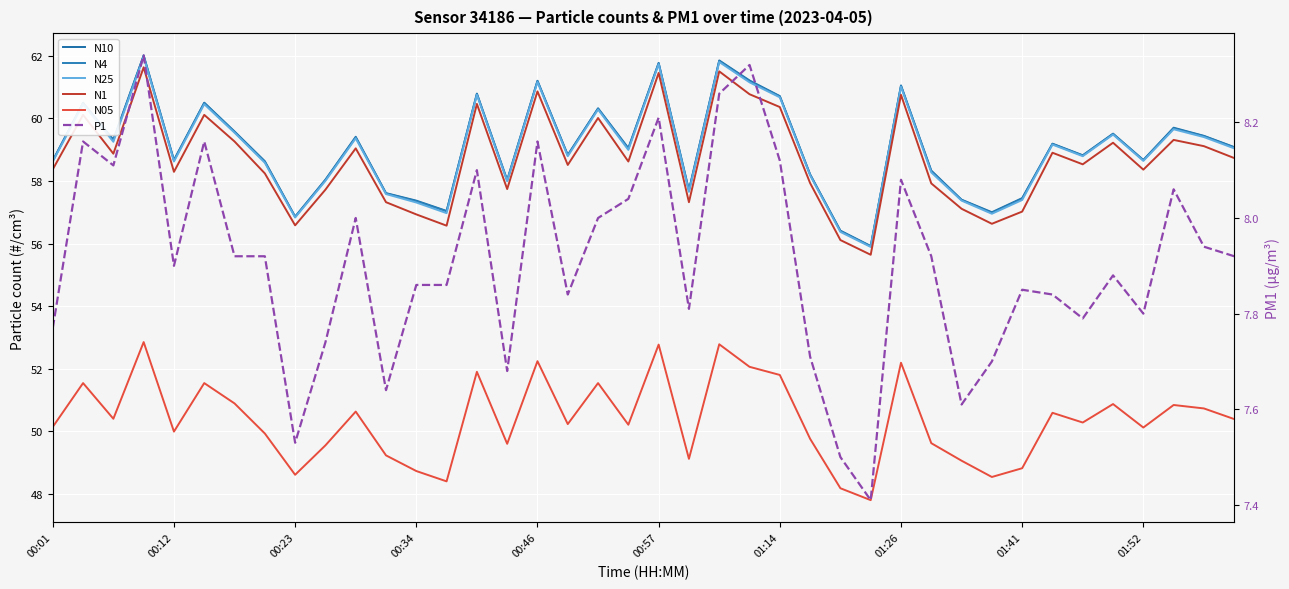

What is the spread (max minus min) of values at 37?

51.6